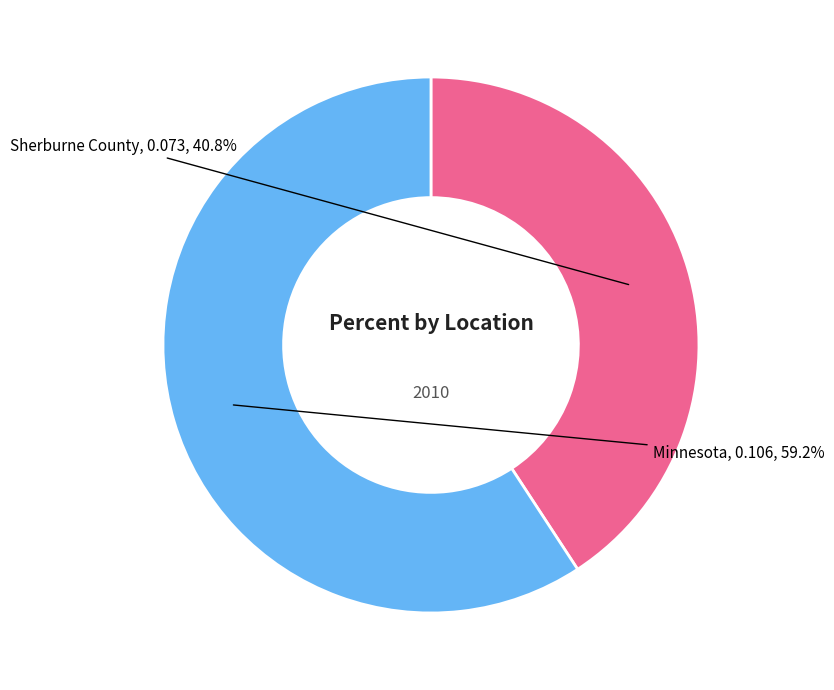

What portion of the pie excludes Minnesota?

40.8%